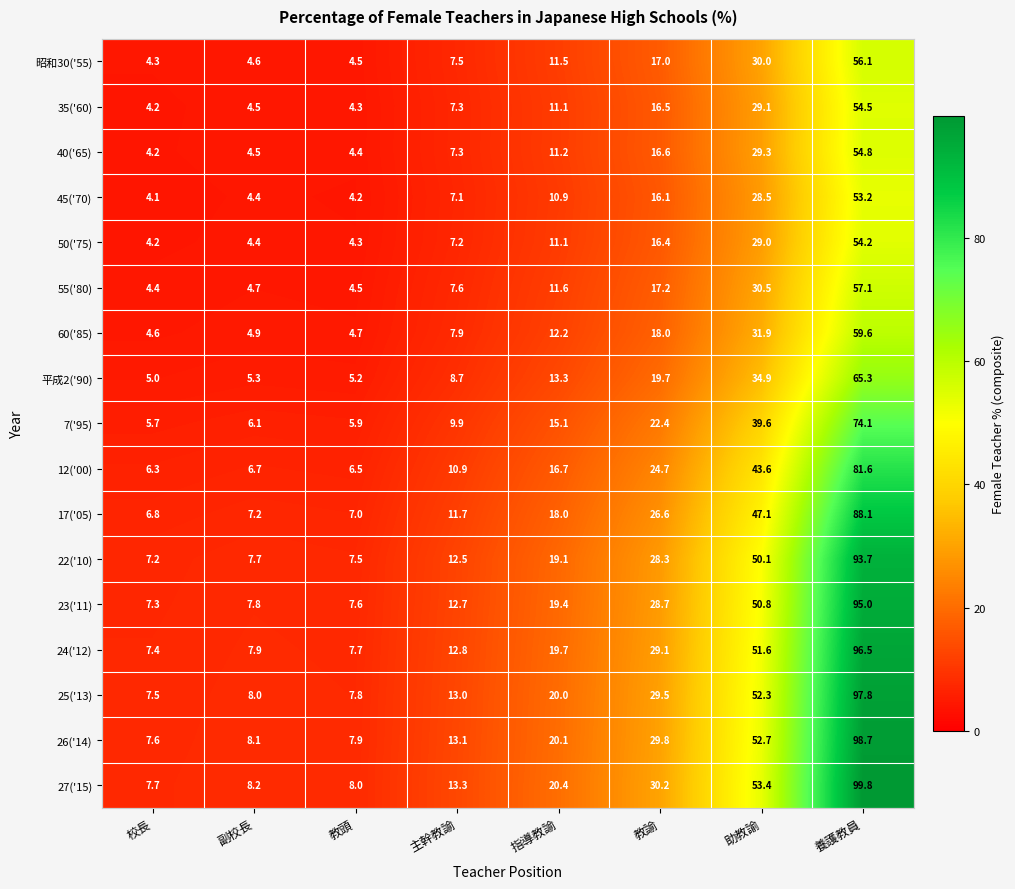

What is the minimum value shown in the chart?

4.1